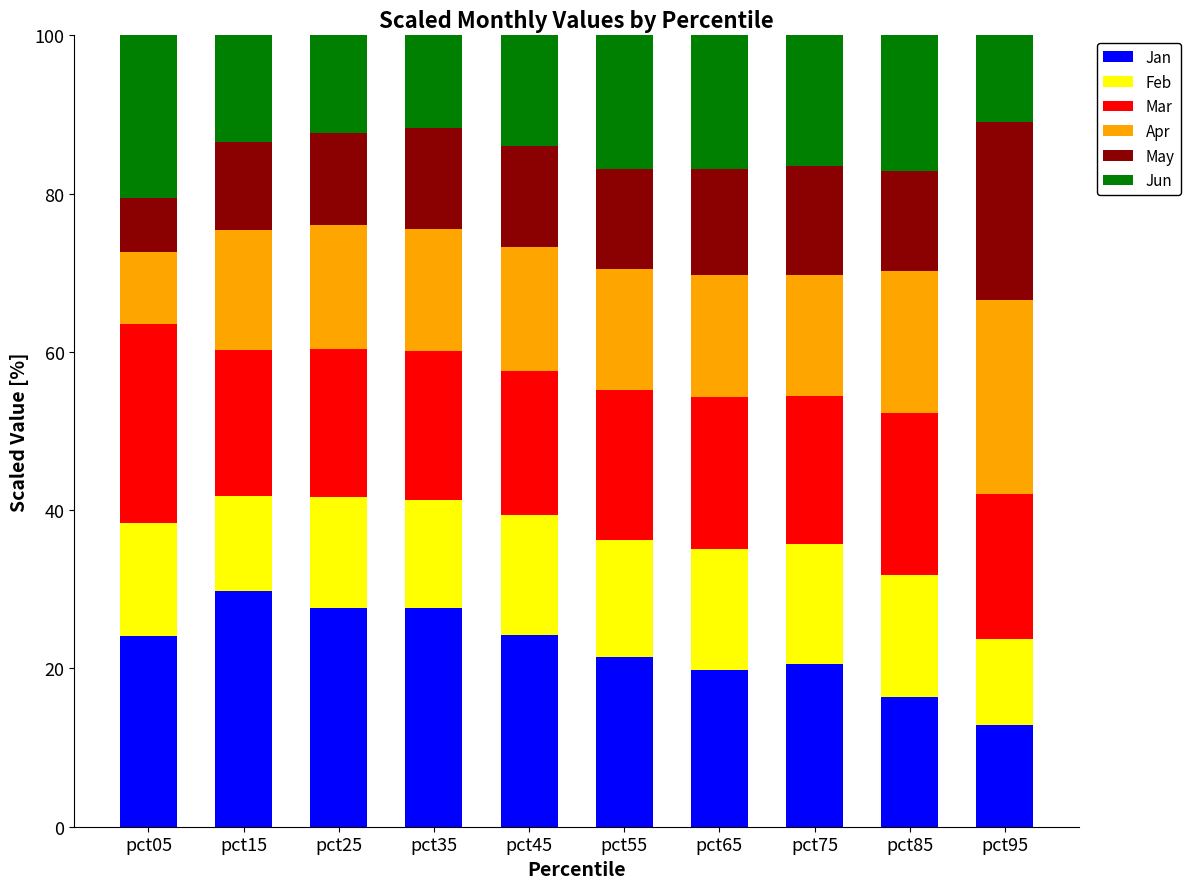

What is the maximum value for Jan?

29.8